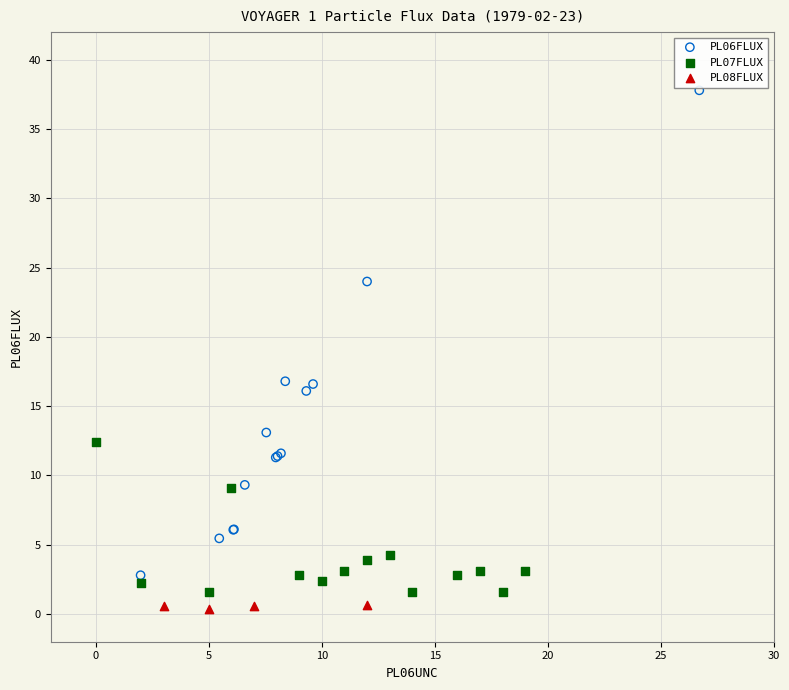

Which series reaches the maximum Y coordinate?

PL06FLUX